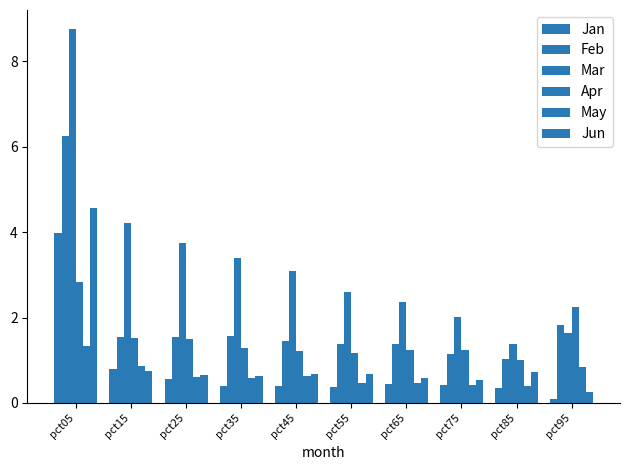

Reading left to right, list all the values displayed in this chart.

Jan: pct05=4.0	pct15=0.8	pct25=0.6	pct35=0.4	pct45=0.4	pct55=0.4	pct65=0.5	pct75=0.4	pct85=0.3	pct95=0.1
Feb: pct05=6.3	pct15=1.5	pct25=1.5	pct35=1.6	pct45=1.5	pct55=1.4	pct65=1.4	pct75=1.2	pct85=1.0	pct95=1.8
Mar: pct05=8.8	pct15=4.2	pct25=3.7	pct35=3.4	pct45=3.1	pct55=2.6	pct65=2.4	pct75=2.0	pct85=1.4	pct95=1.6
Apr: pct05=2.8	pct15=1.5	pct25=1.5	pct35=1.3	pct45=1.2	pct55=1.2	pct65=1.2	pct75=1.2	pct85=1.0	pct95=2.2
May: pct05=1.3	pct15=0.9	pct25=0.6	pct35=0.6	pct45=0.6	pct55=0.5	pct65=0.5	pct75=0.4	pct85=0.4	pct95=0.8
Jun: pct05=4.6	pct15=0.7	pct25=0.7	pct35=0.6	pct45=0.7	pct55=0.7	pct65=0.6	pct75=0.5	pct85=0.7	pct95=0.2